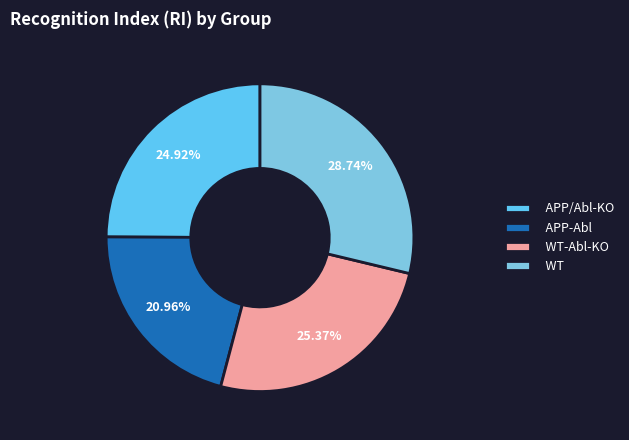

What is the smallest slice in the pie chart?

APP-Abl